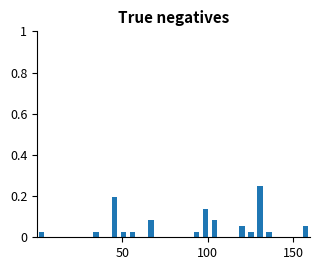

Read against the x-axis, roughly where is the centre of the tallest bar?

130